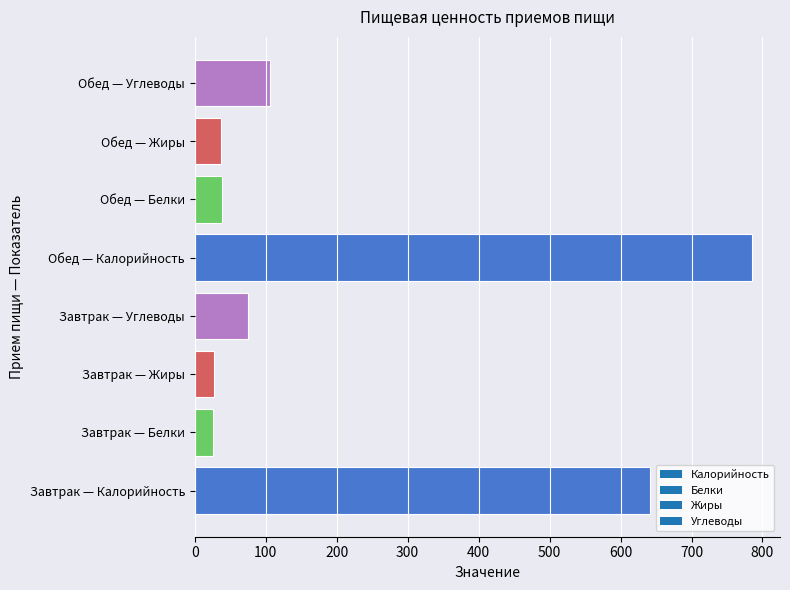

Approximately how many times larger is the value at Завтрак — Калорийность compared to Завтрак — Углеводы?

8.5